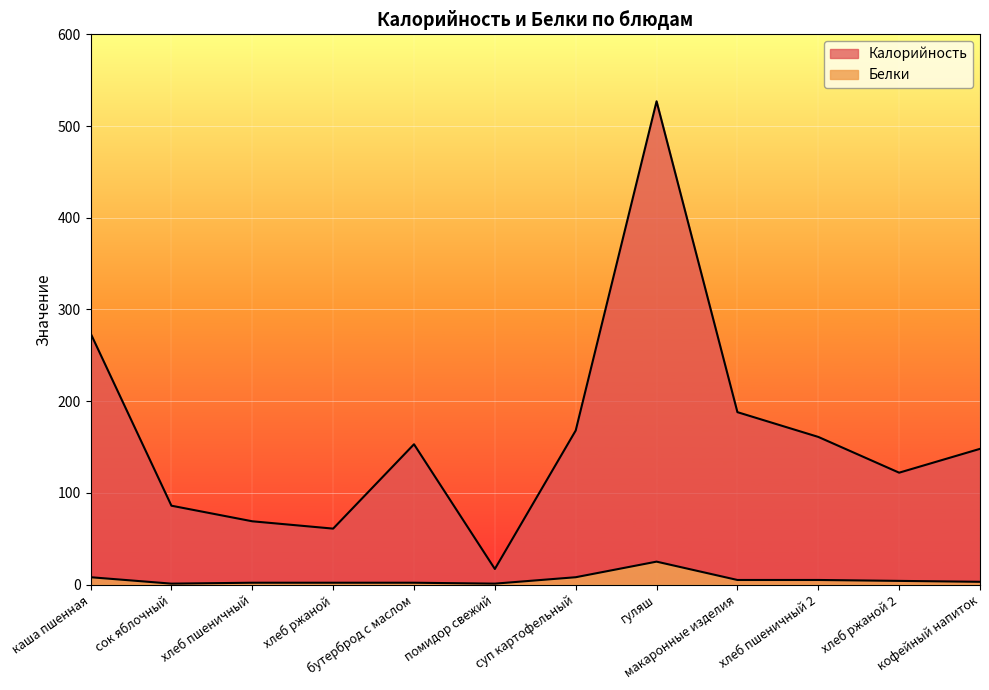

Does the chart display data point markers on the line(s)?

No